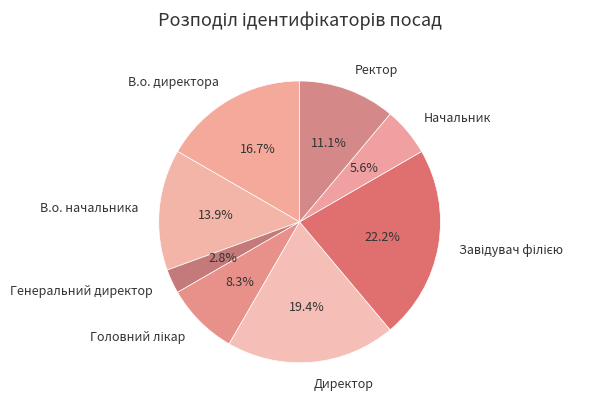

What is the smallest slice in the pie chart?

Генеральний директор